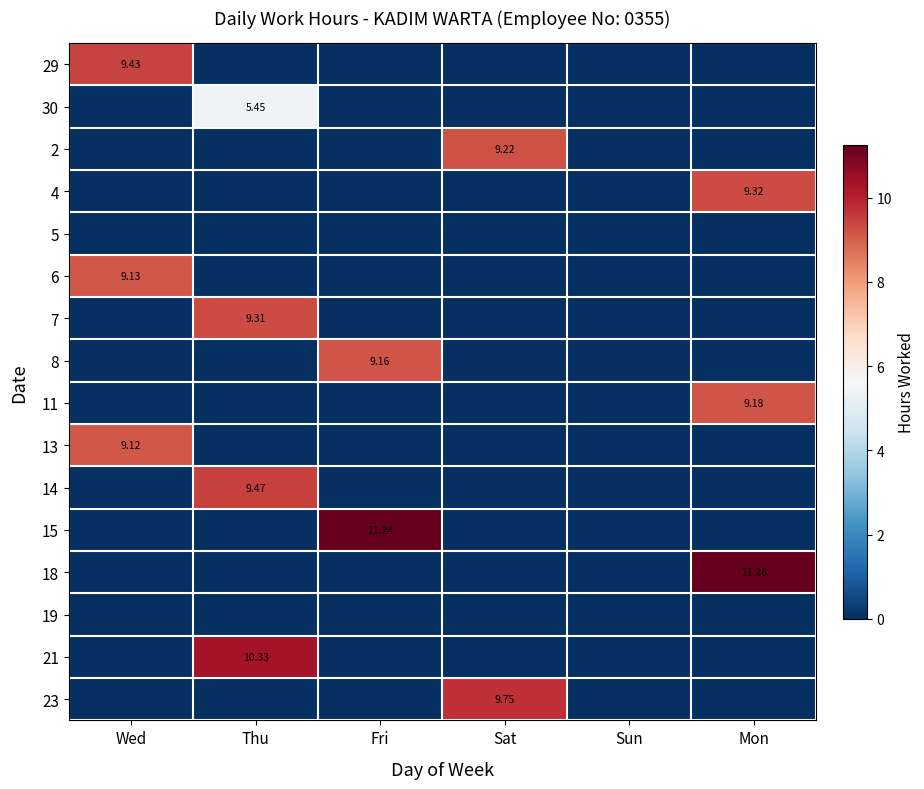

How many series are shown in this chart?

16